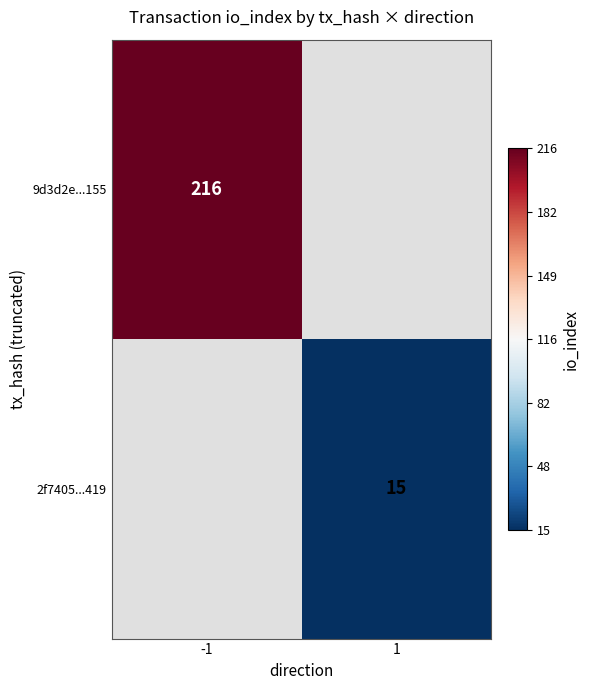

The value of 9d3d2e...155 at -1 is 369.2. True or false?

False